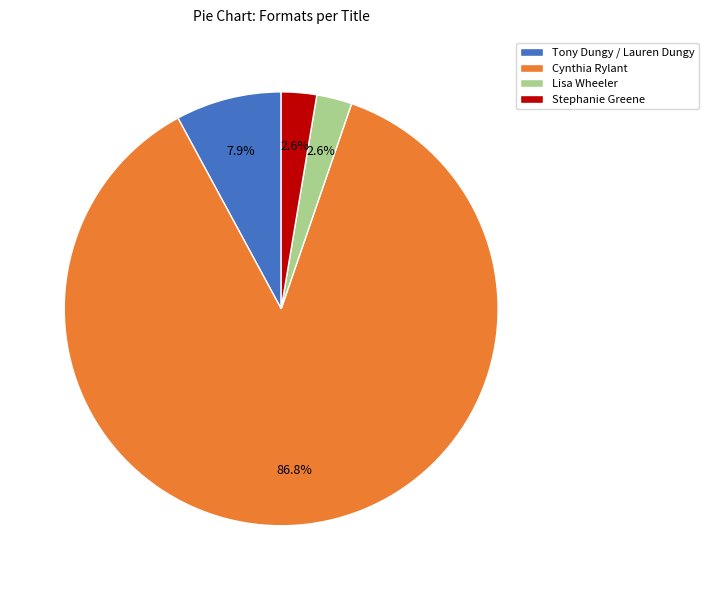

Which has a higher value, Tony Dungy / Lauren Dungy or Cynthia Rylant?

Cynthia Rylant